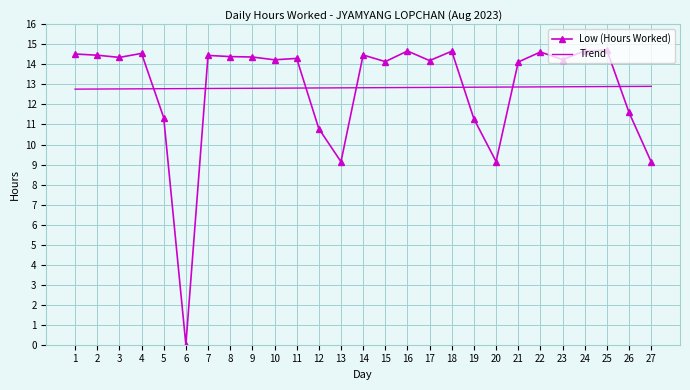

Is it true that Trend equals 12.9 at 23?

True